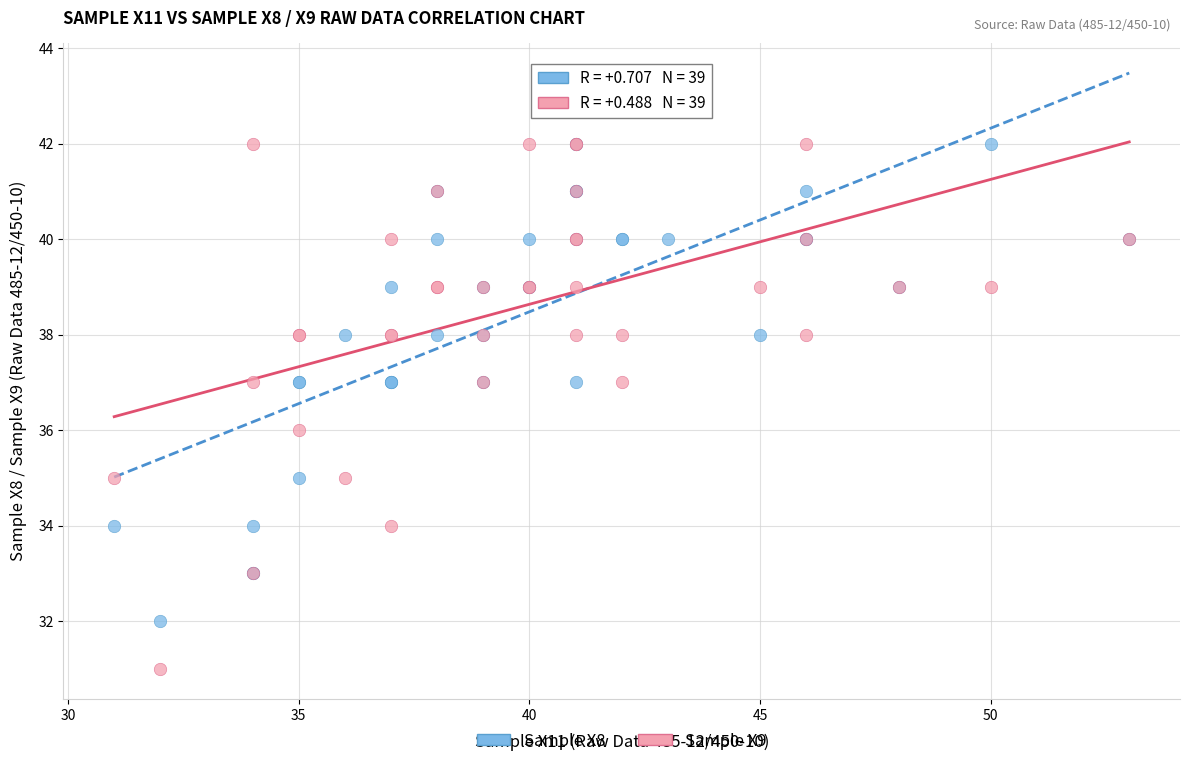

What are all the series names shown in the legend?

Sample X8, Sample X9